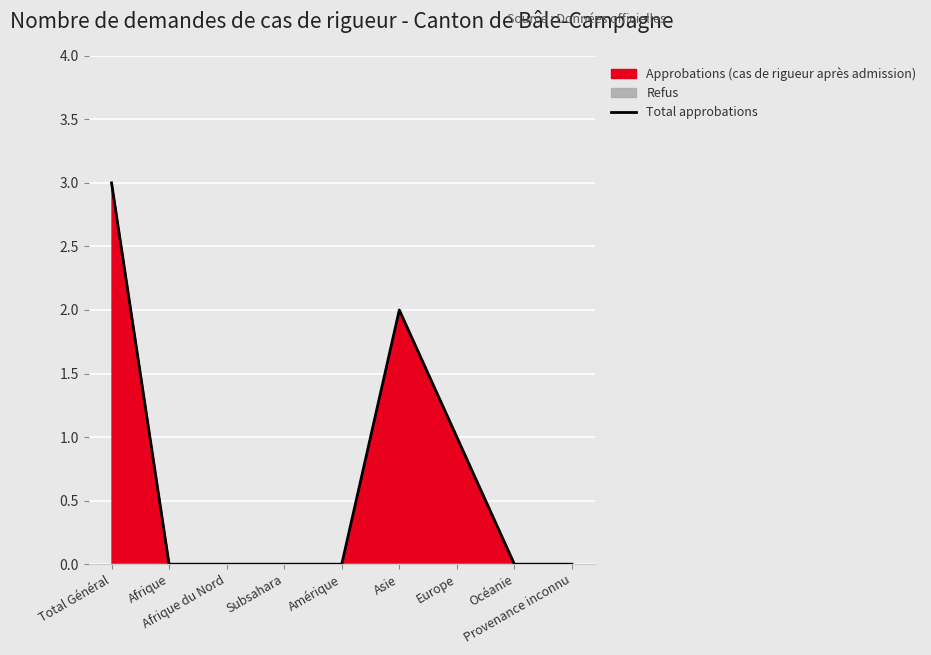

What position from the left is Provenance inconnu?

9